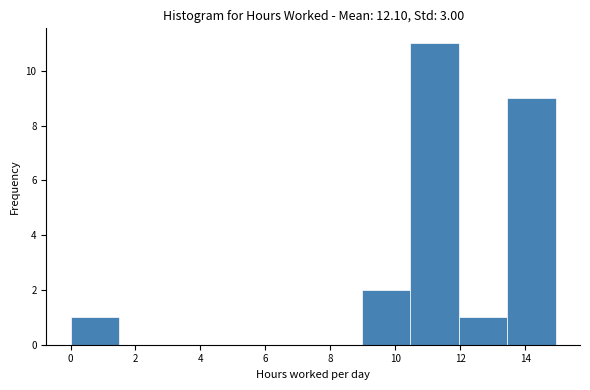

Over which range of the x-axis is the bar tallest?

10.4 to 12.0